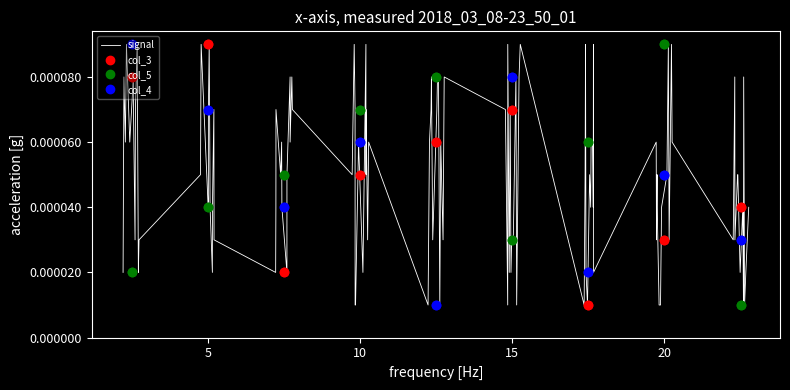

What is the label of the 13th point from the left?

12